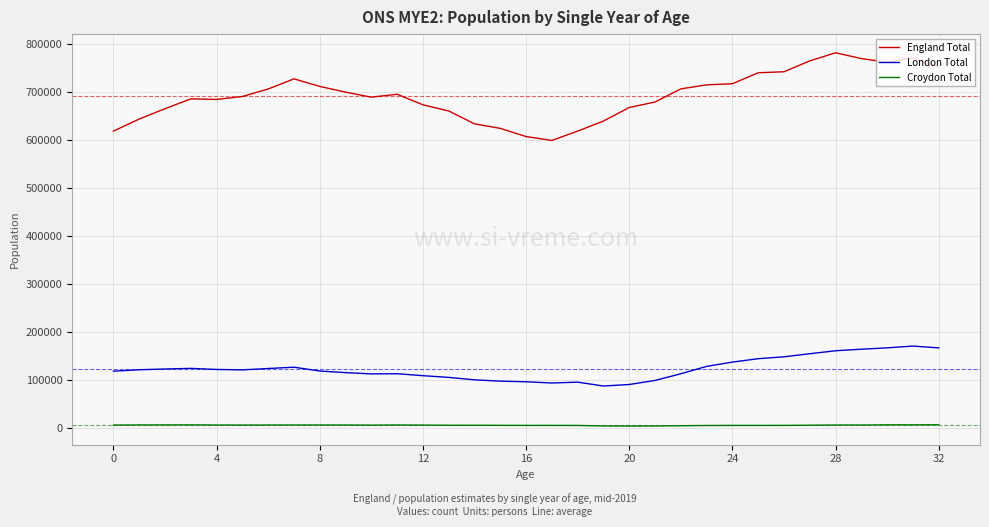

Which series has the widest spread of values?

England Total